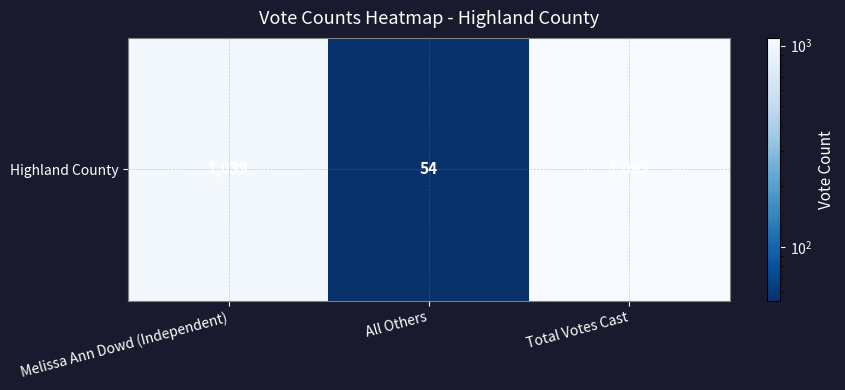

What is the average value?

729